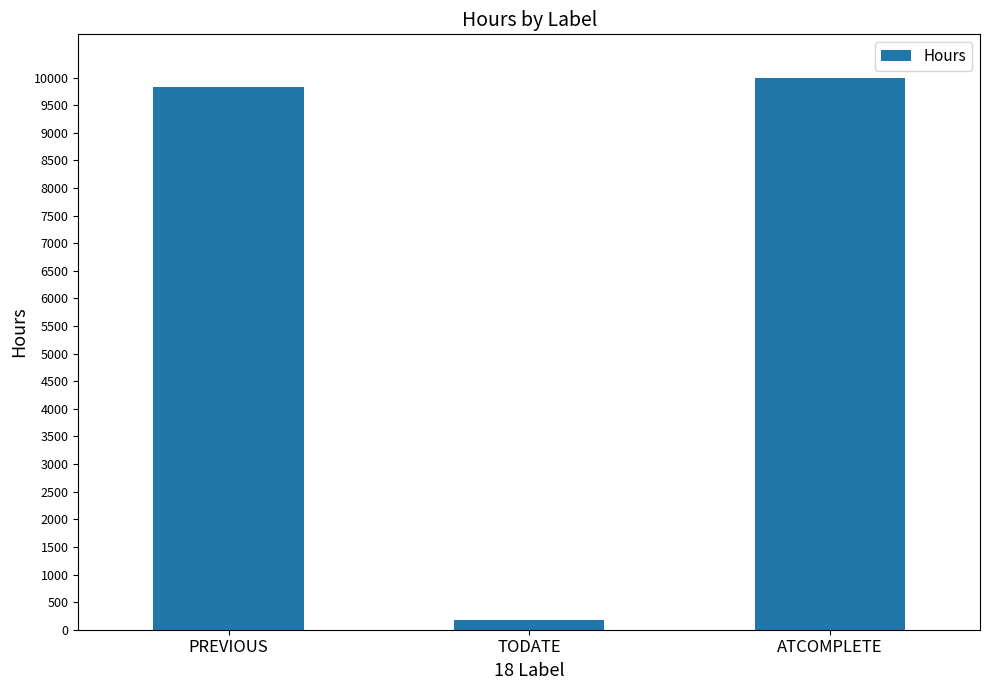

Reading left to right, transcribe all the data shown in this chart.

PREVIOUS=9832	TODATE=168	ATCOMPLETE=9984